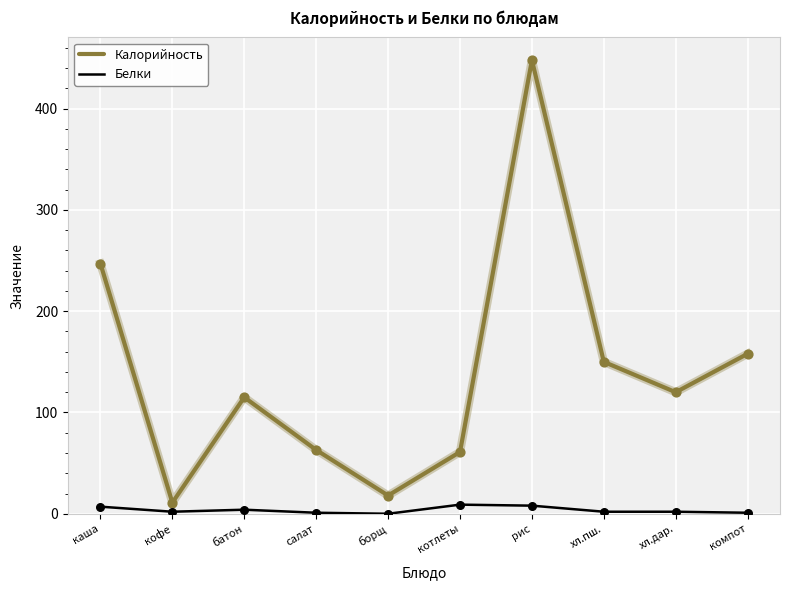

Which series has the widest spread of values?

Калорийность